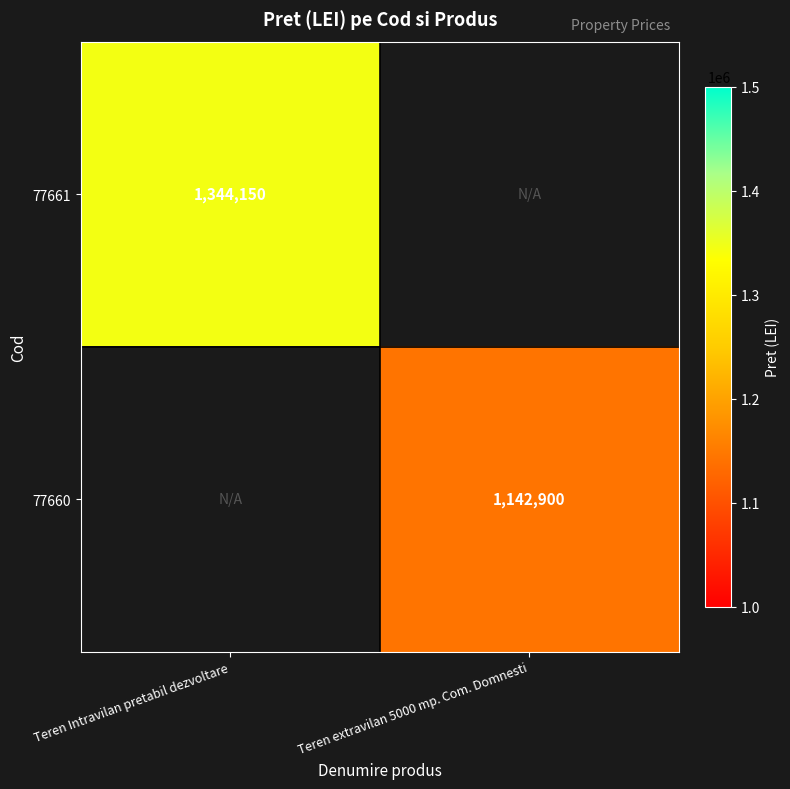

The value of 77660 at Teren extravilan 5000 mp. Com. Domnesti is 437135. True or false?

False